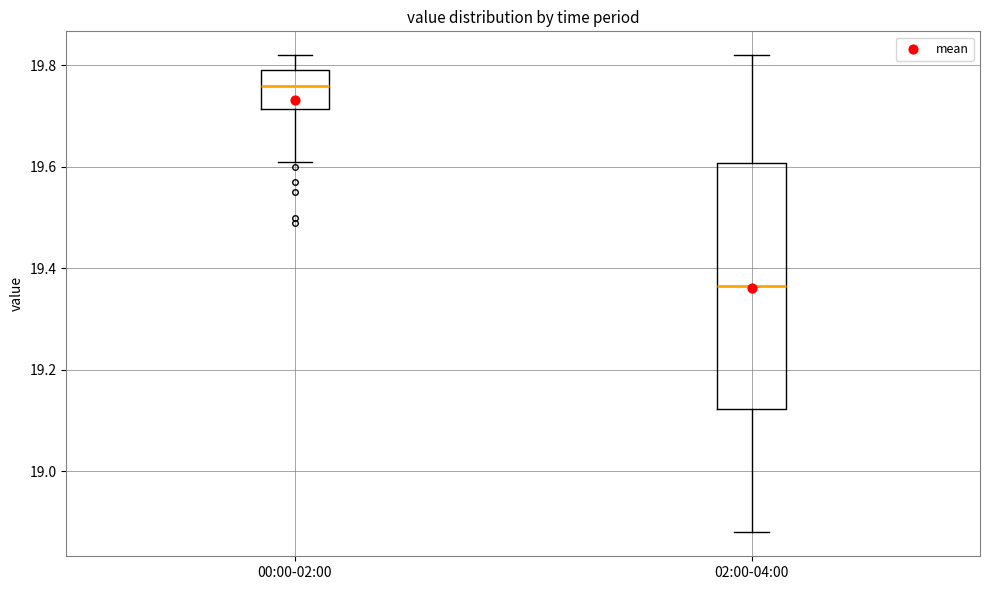

Which box's median line is the highest?

00:00-02:00